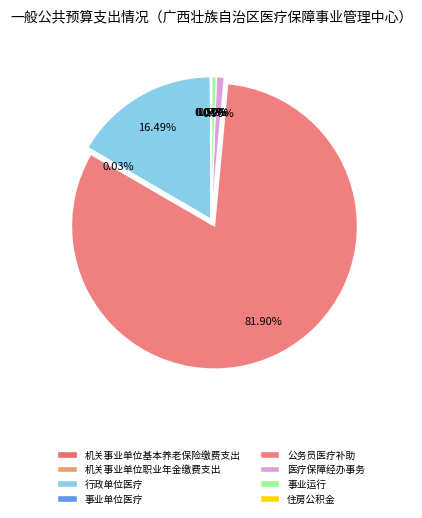

True or false: 医疗保障经办事务 accounts for 1% of the total.

True